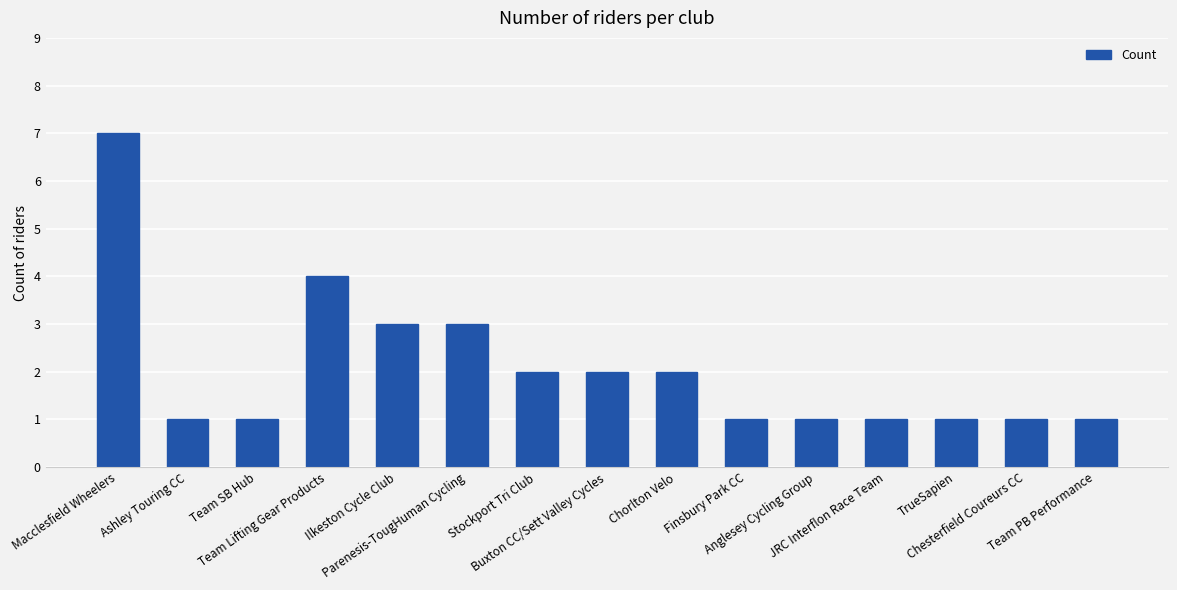

What is the maximum value shown in the chart?

7